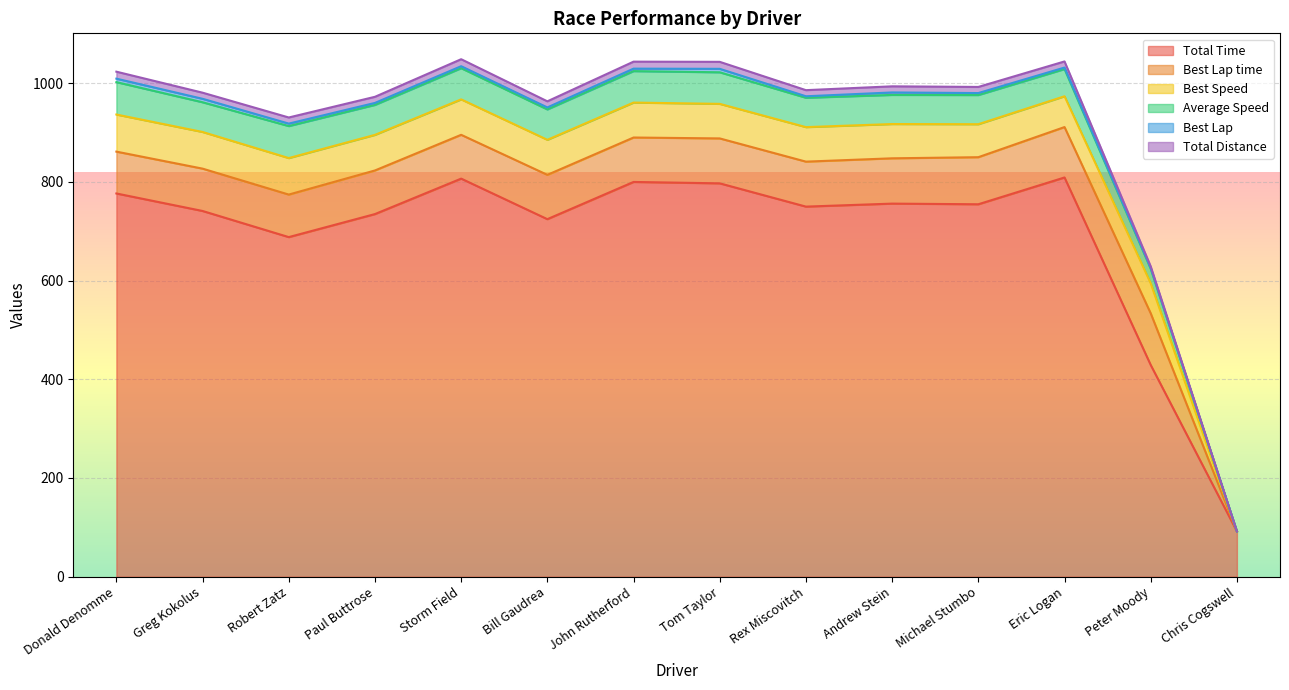

True or false: Average Speed has a value of 60.2 at Greg Kokolus.

True